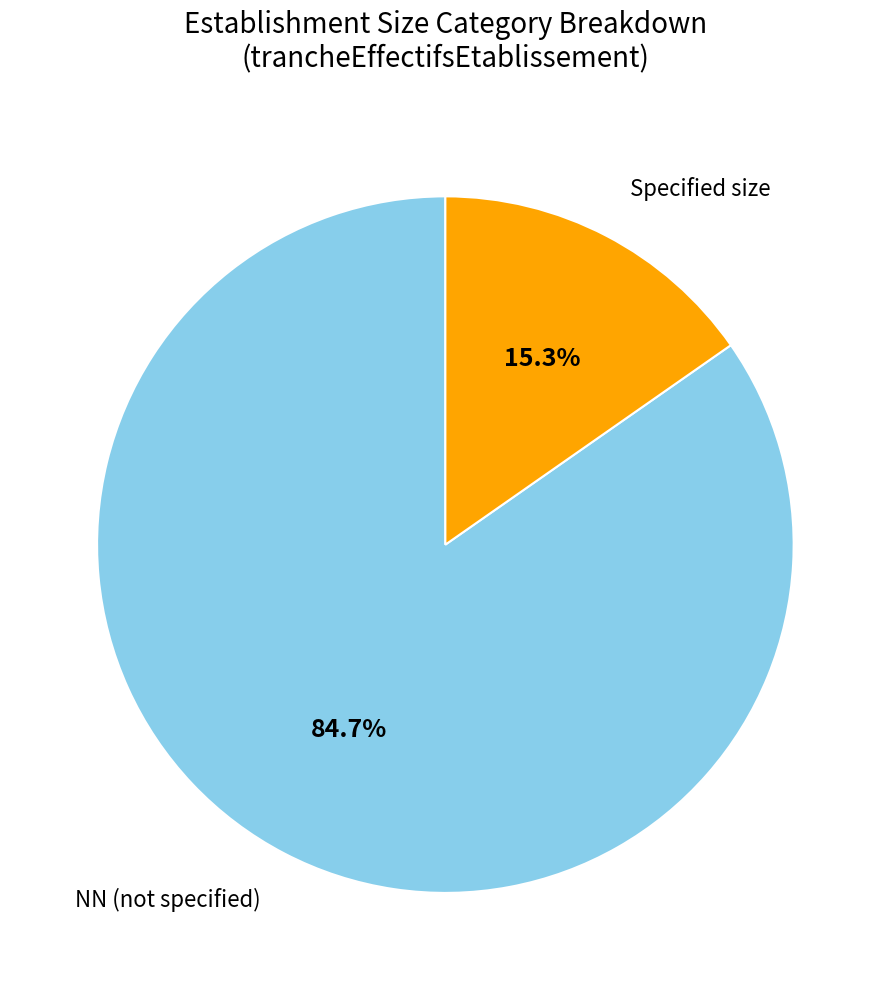

What is the largest slice in the pie chart?

NN (not specified)